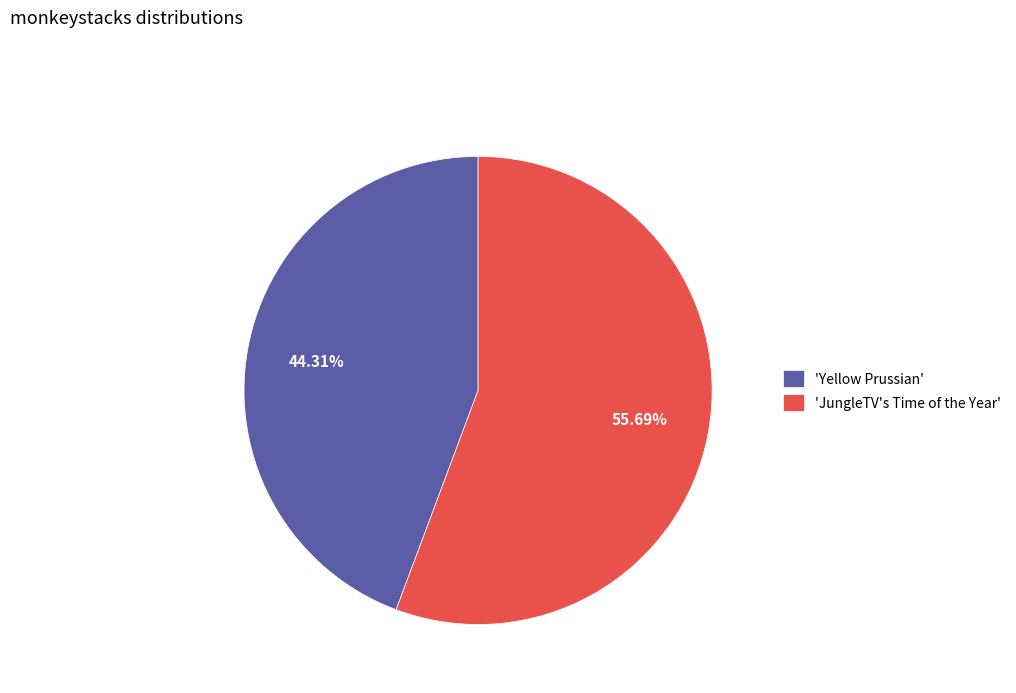

Do 'Yellow Prussian' and 'JungleTV's Time of the Year' together represent more than half of the pie?

Yes